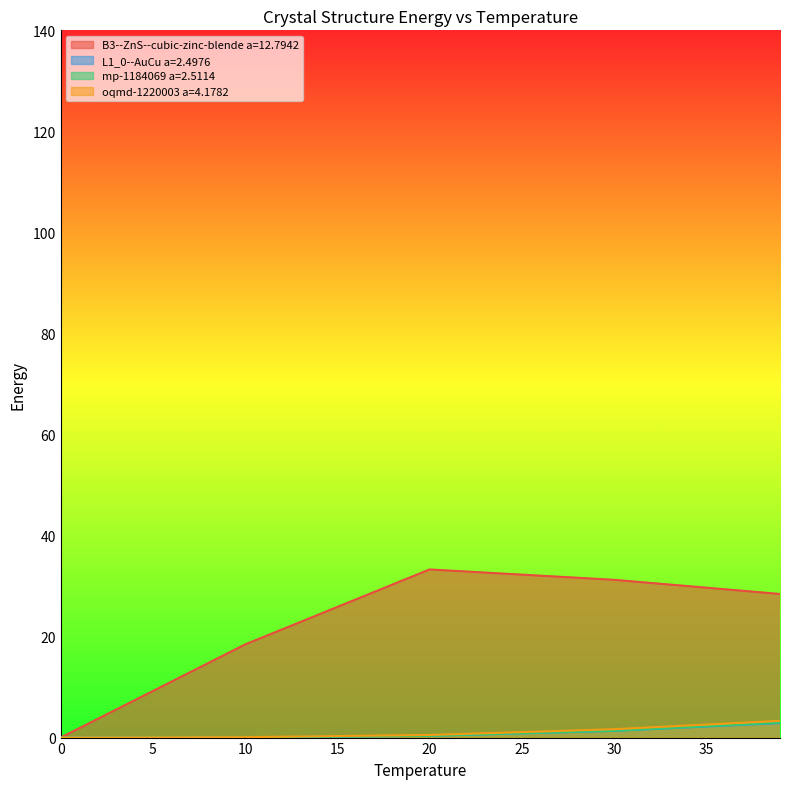

How many times do oqmd-1220003 a=4.1782 and L1_0--AuCu a=2.4976 cross each other?

1